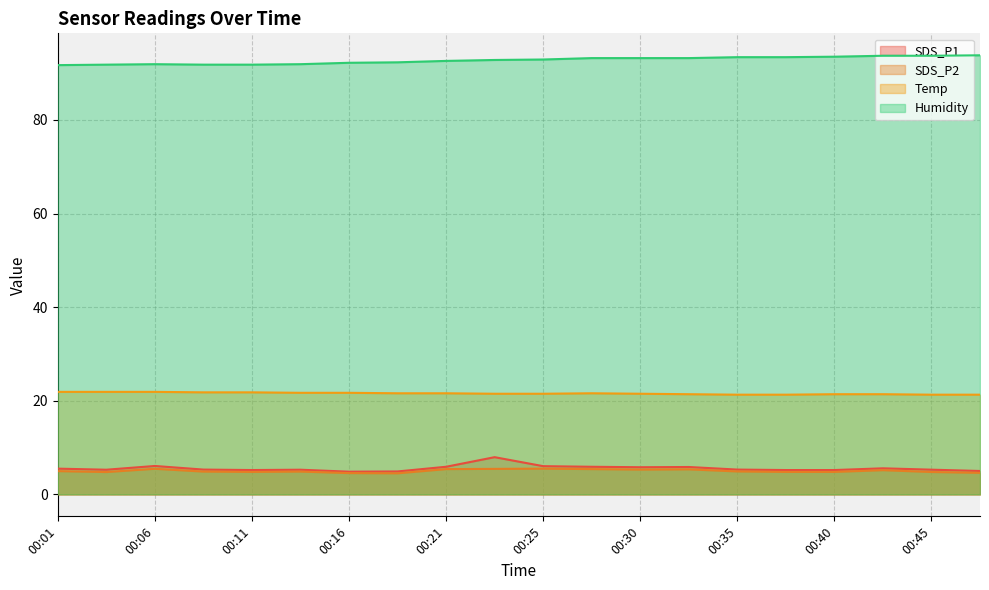

What is the greatest value displayed?

93.8